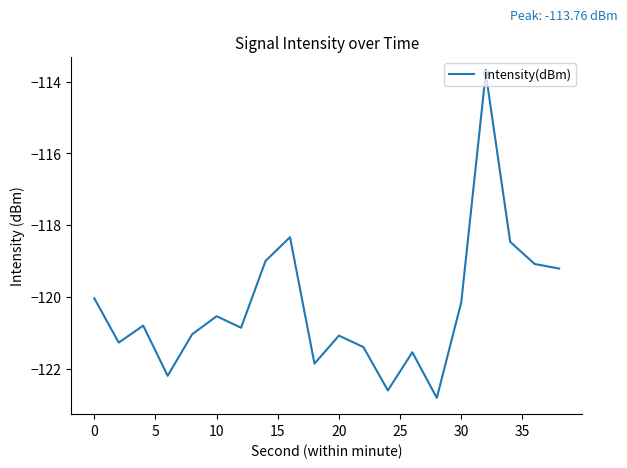

What is the maximum value shown in the chart?

-113.8